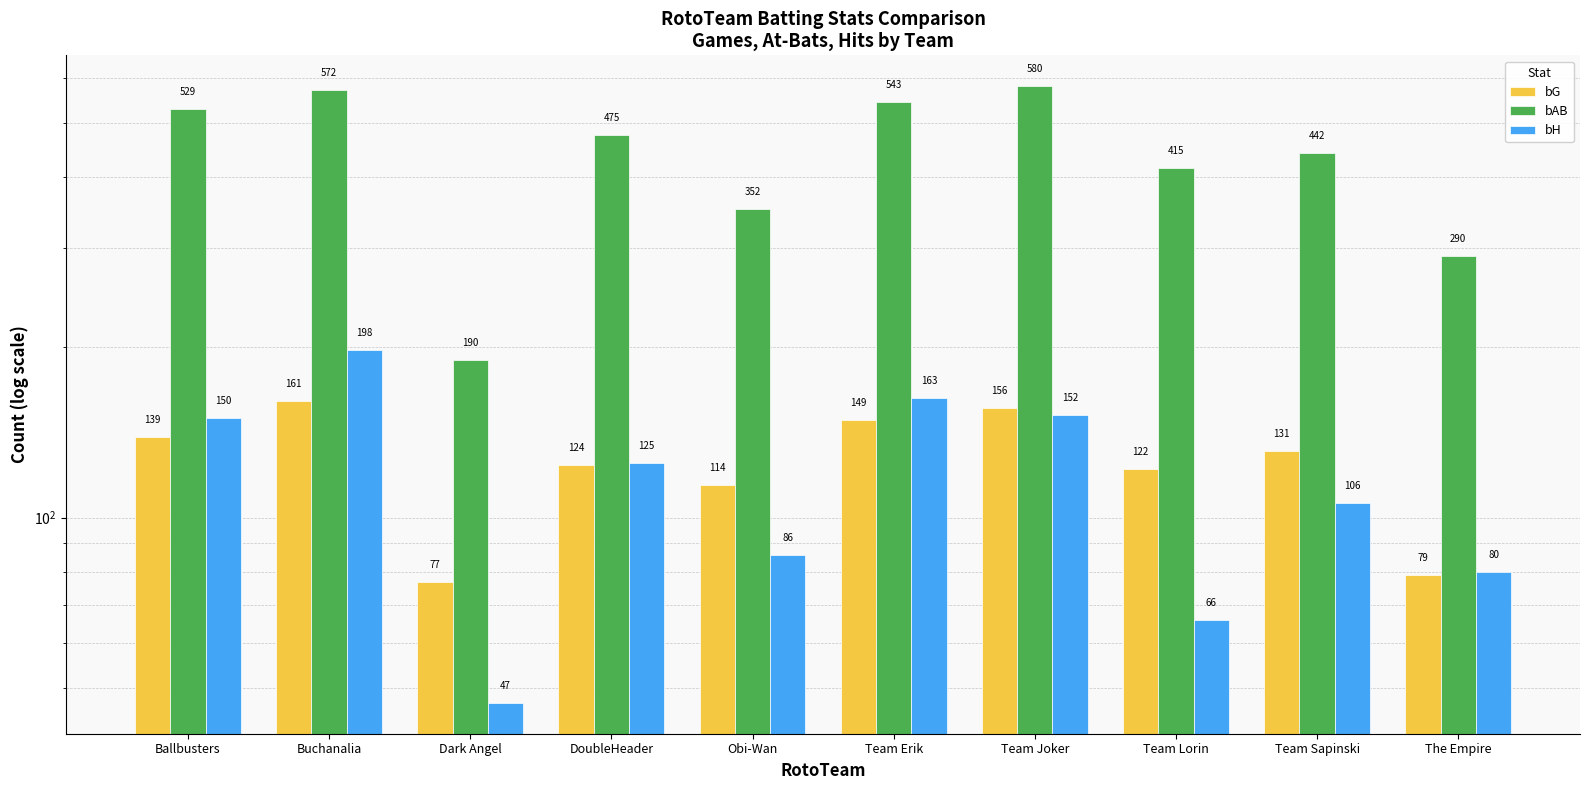

List the series in order of their peak value, highest first.

bAB, bH, bG